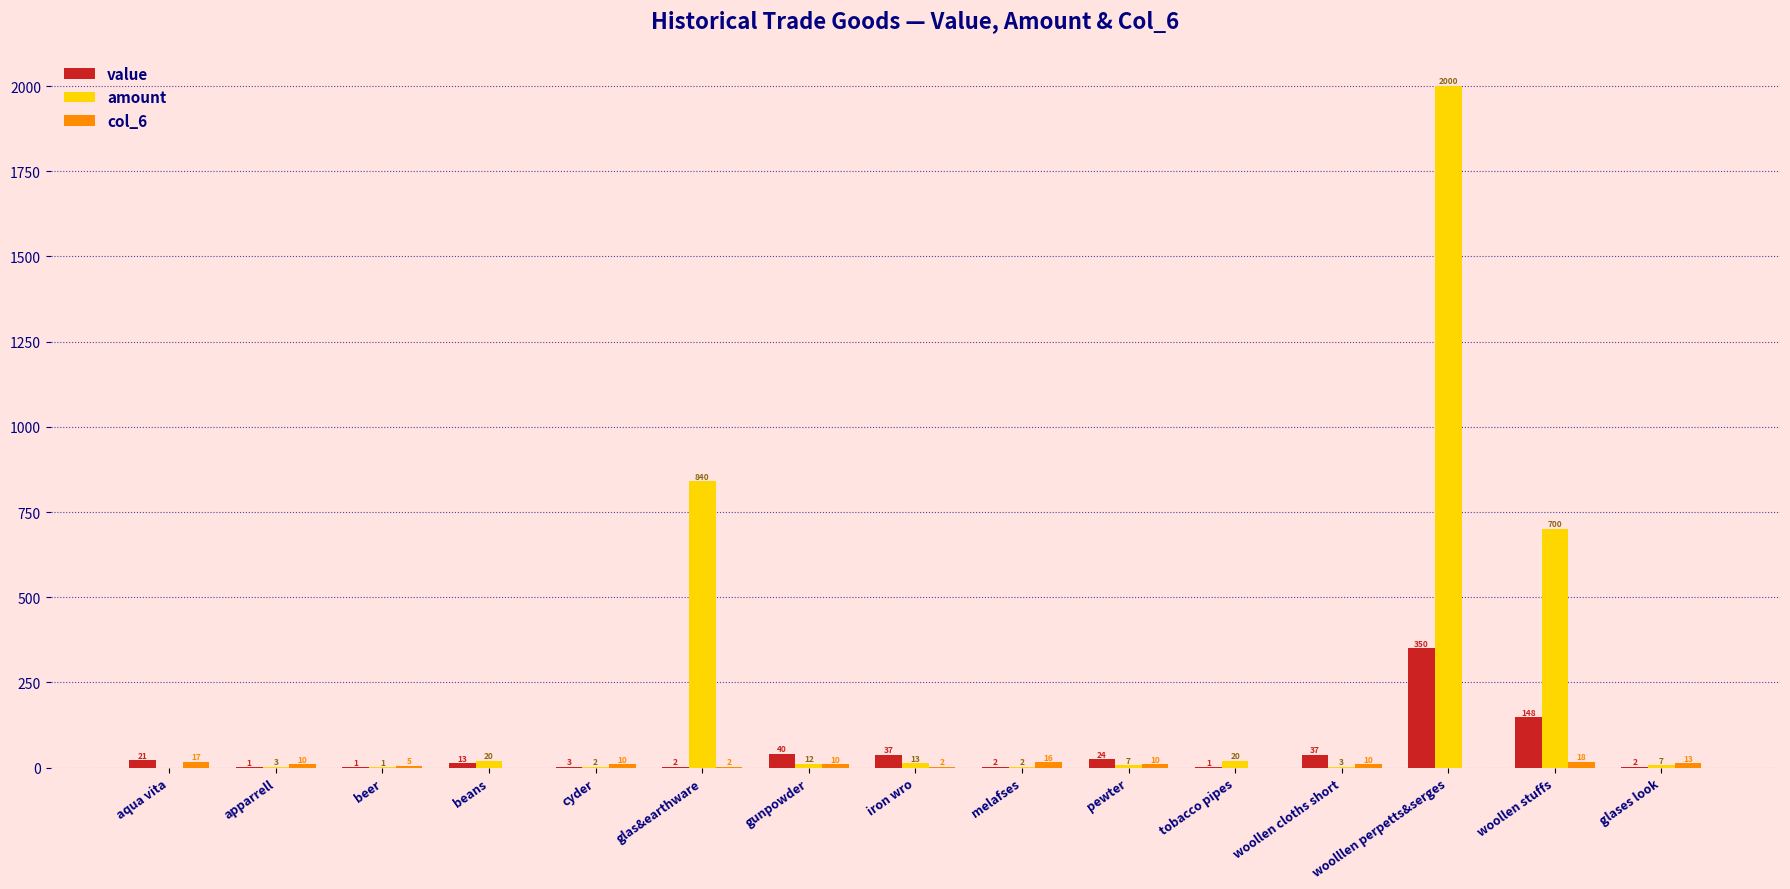

What is the sum of all value values?

682